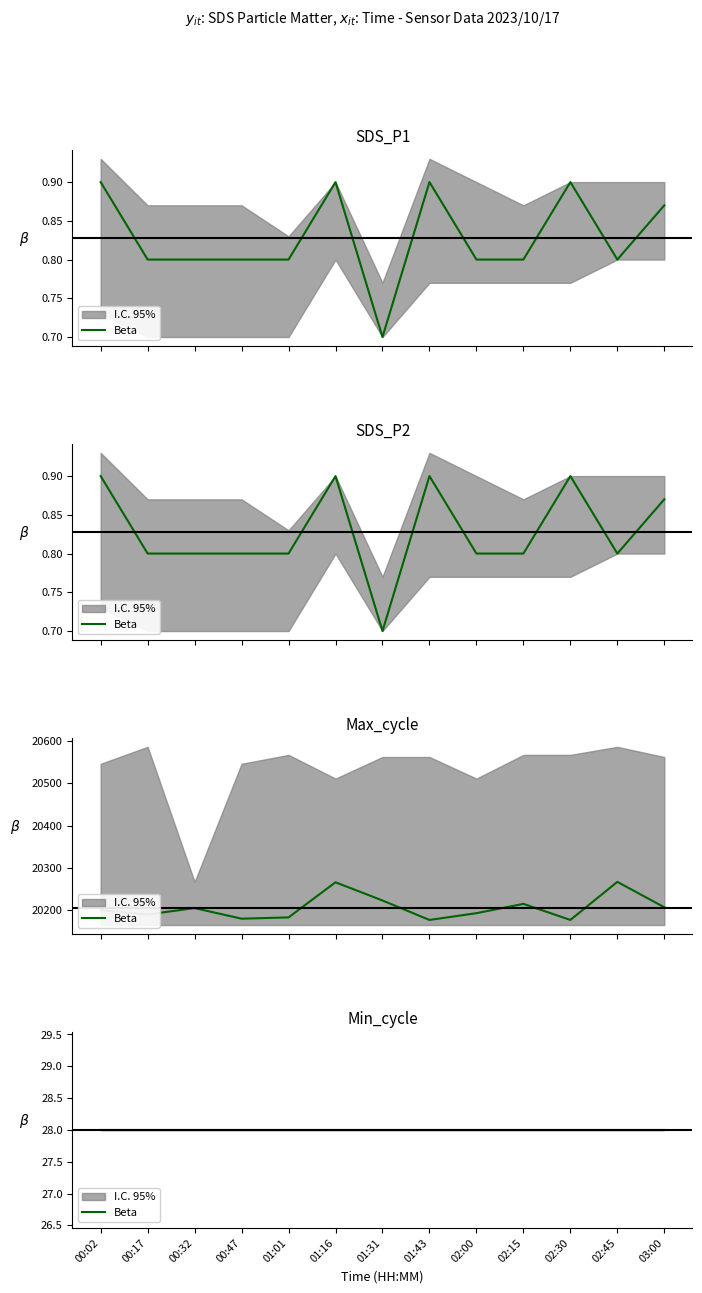

What is the maximum value shown in the chart?

20267.0